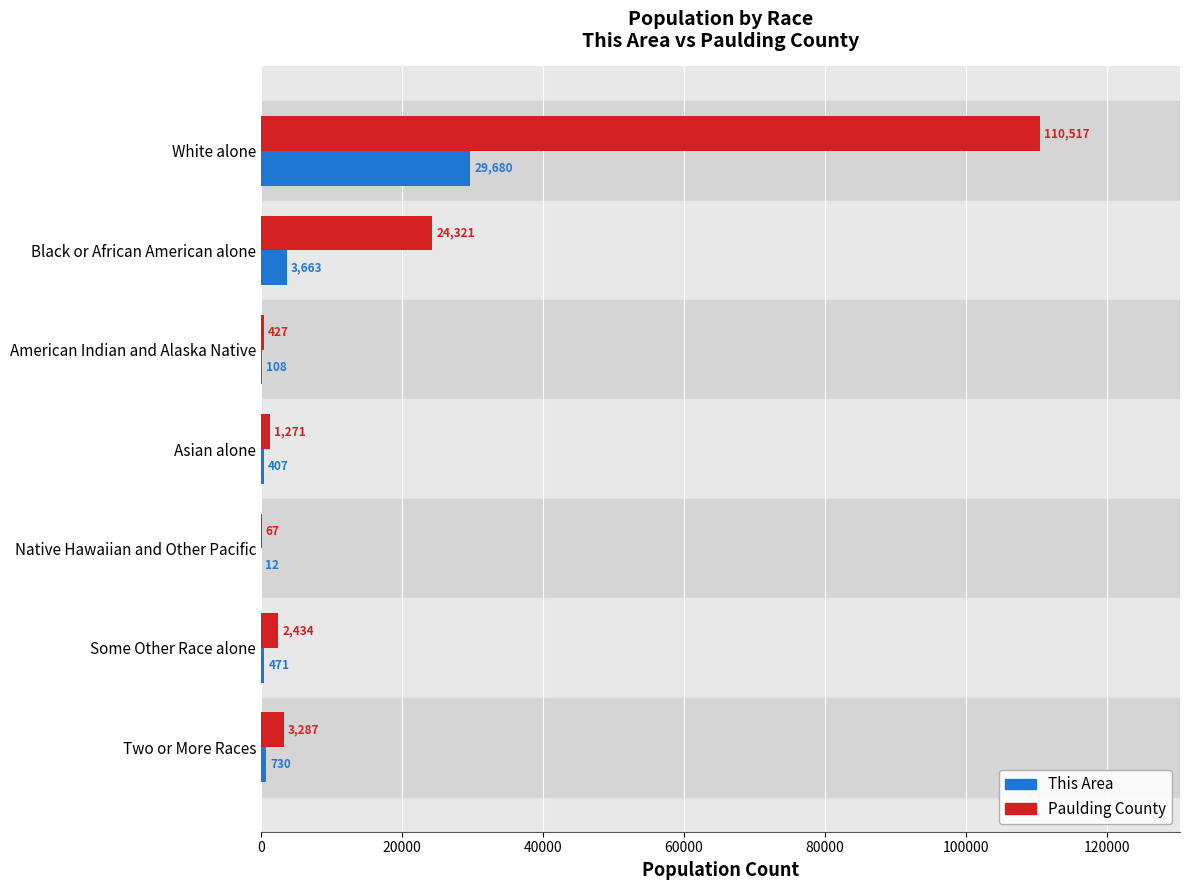

Which label corresponds to the largest value in the chart?

White alone